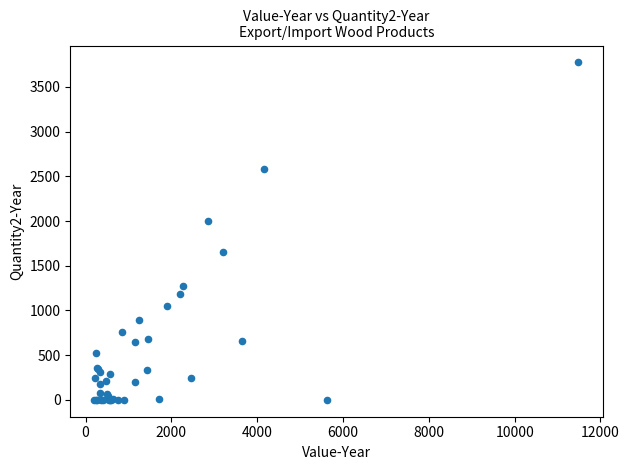

What Y value in the scatter plot is closest to 1887?

1997